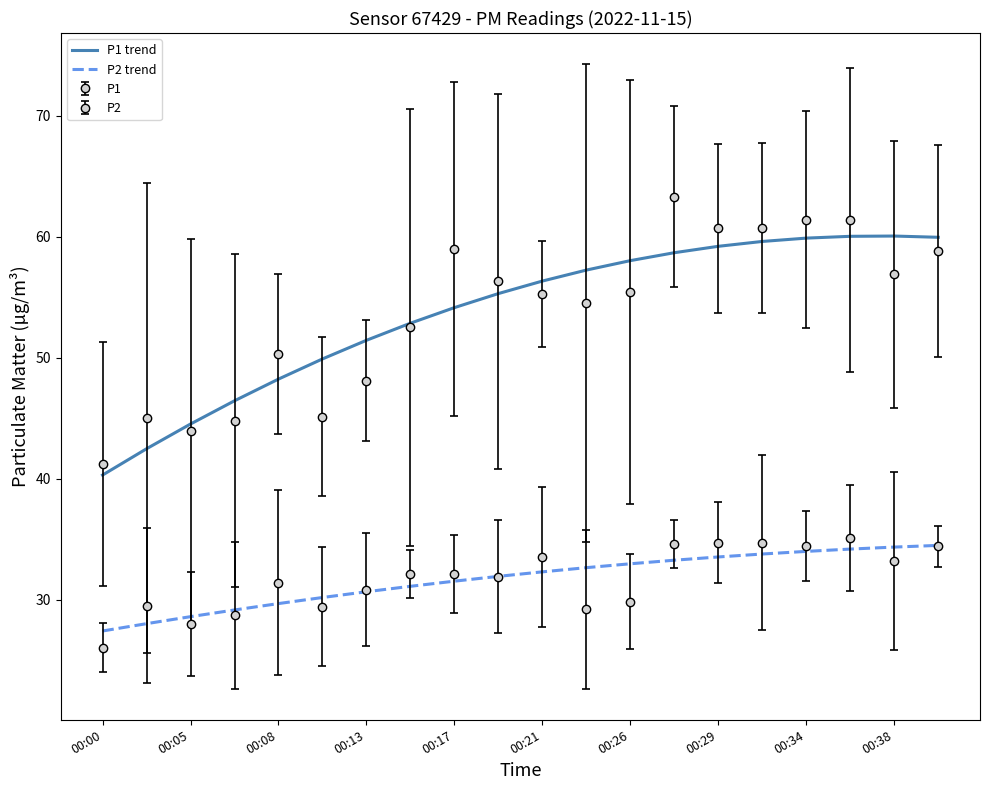

Where does the P1 trend series first go above 56?

00:21